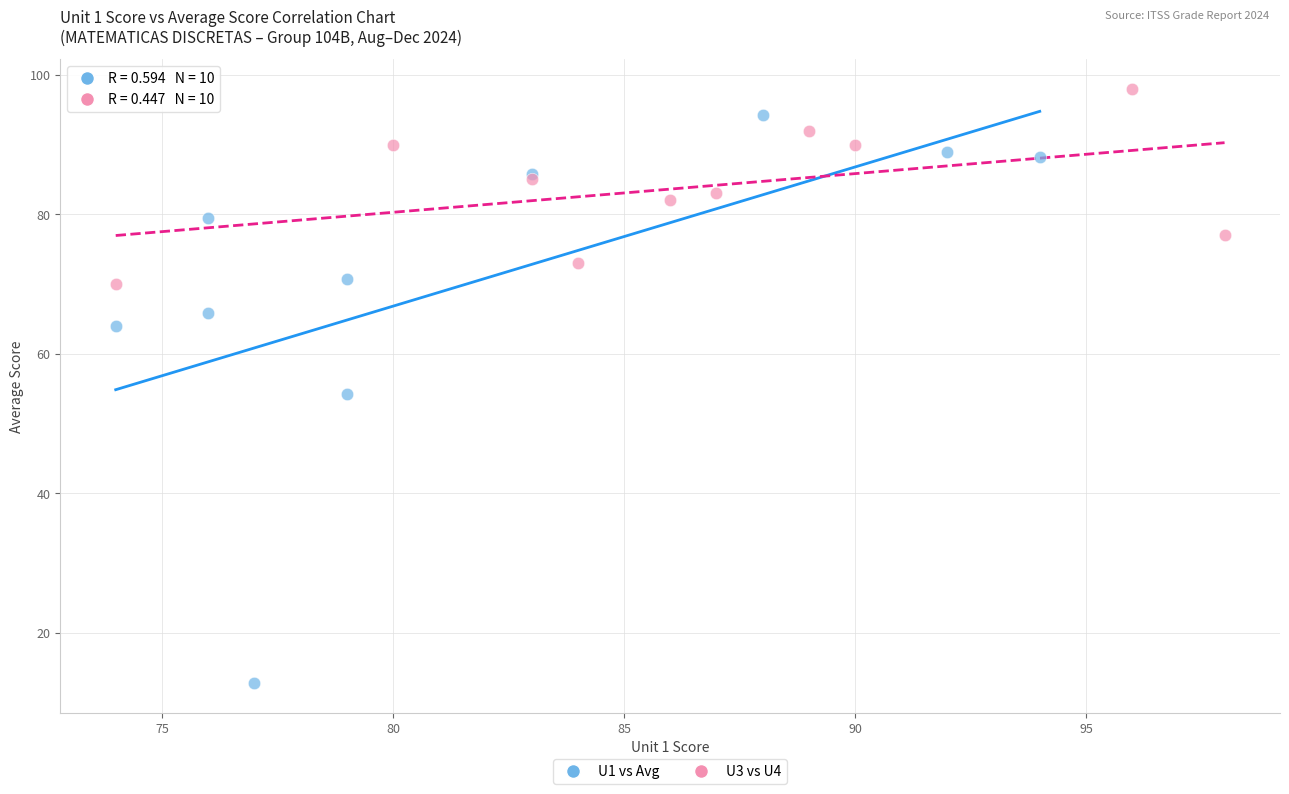

What are all the series names shown in the legend?

U1 vs Avg, U3 vs U4